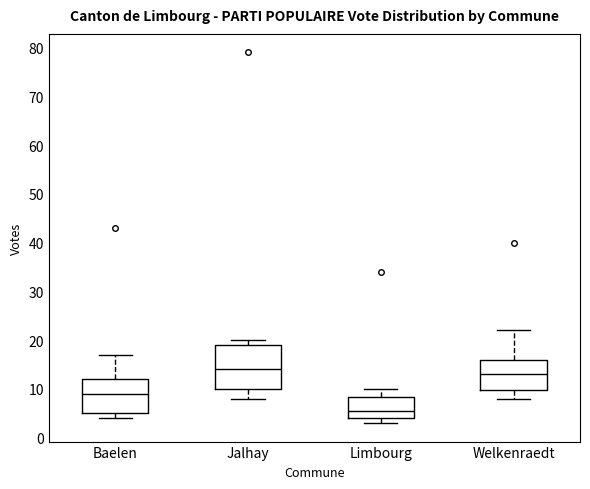

Where is the lower edge of the box for Jalhay on the y-axis? The values are not printed on the chart, so give them approximately, as read against the axis.

10